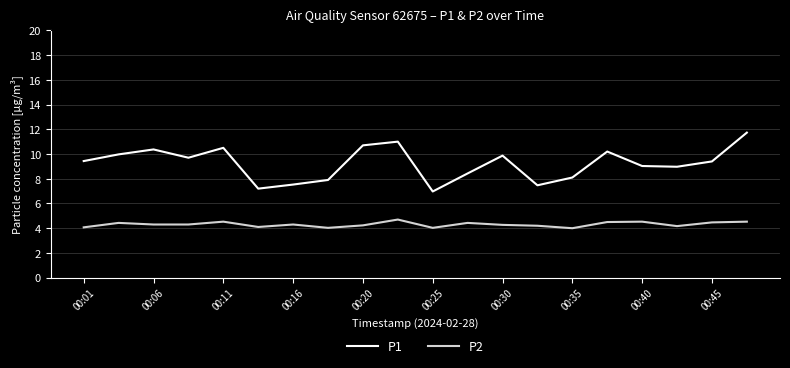

What are all the series names shown in the legend?

P1, P2